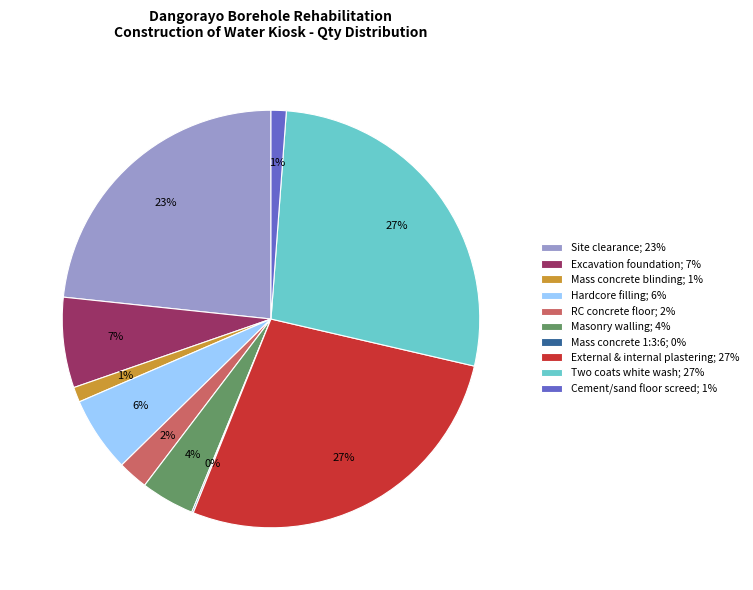

True or false: Two coats white wash; 27% accounts for 18% of the total.

False